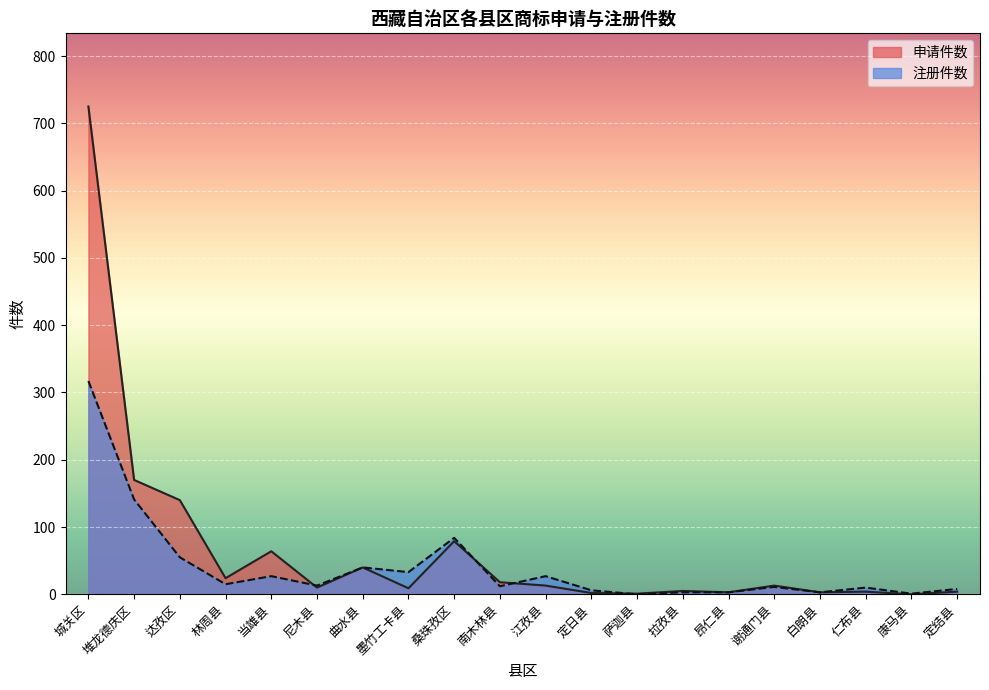

How many intersections are there between 申请件数 and 注册件数?

4